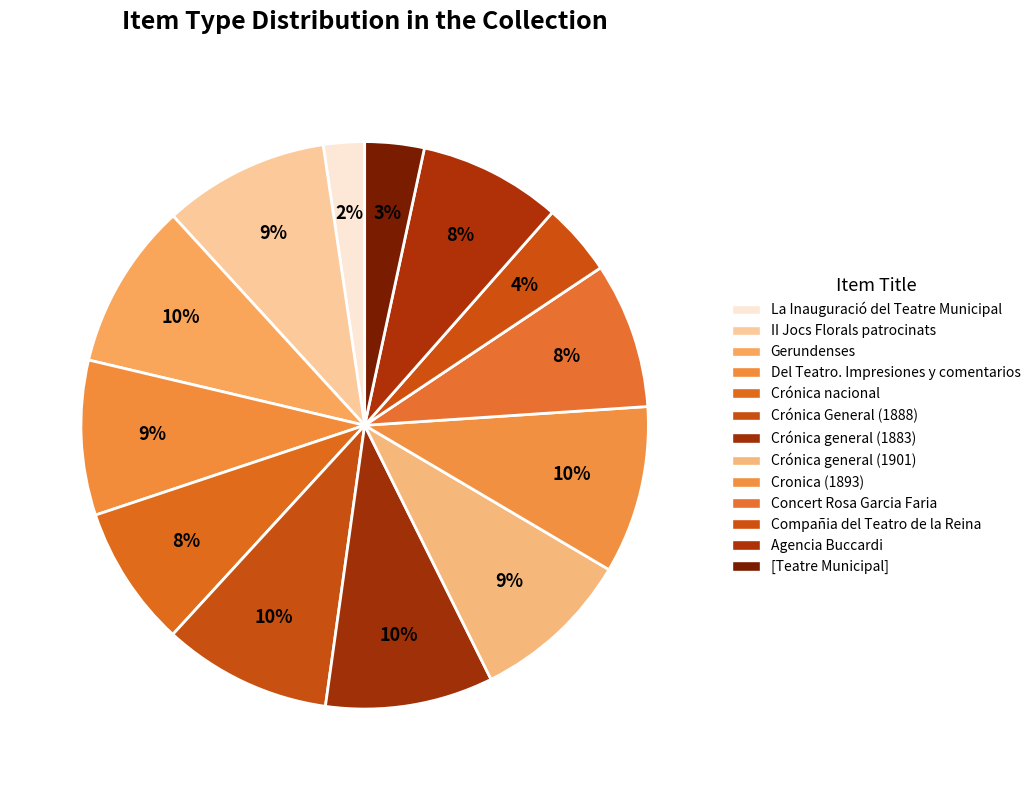

How many segments does this pie chart have?

13